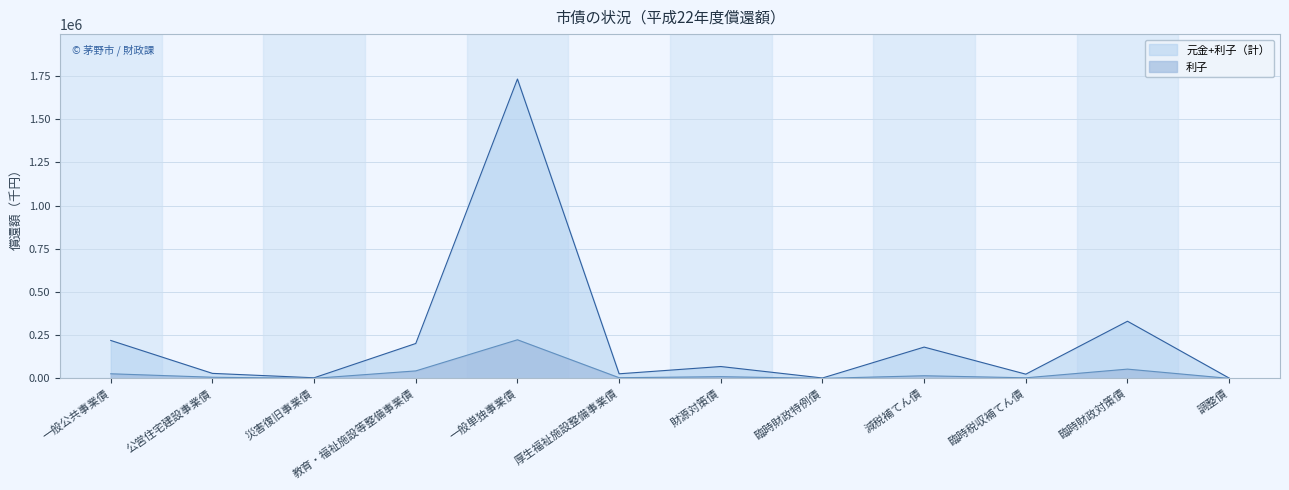

Rank the series at 臨時税収補てん債 from highest to lowest value.

元金+利子（計）, 利子